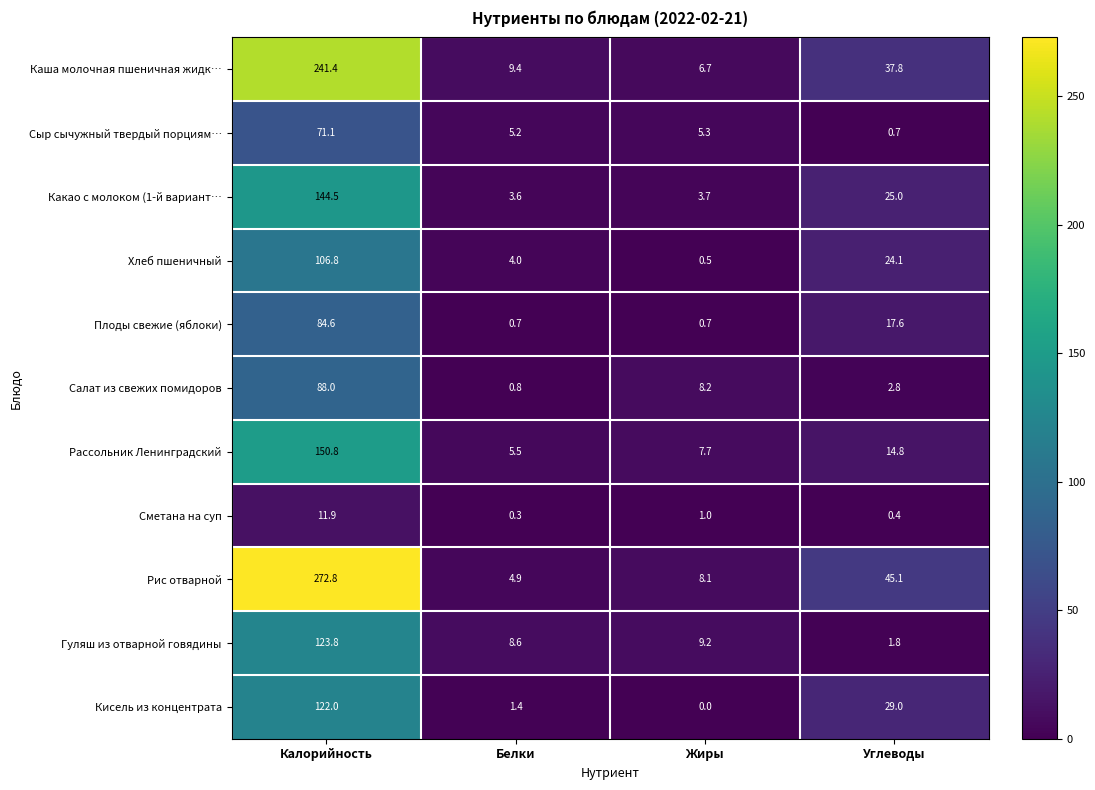

Count the number of data series in this chart.

11